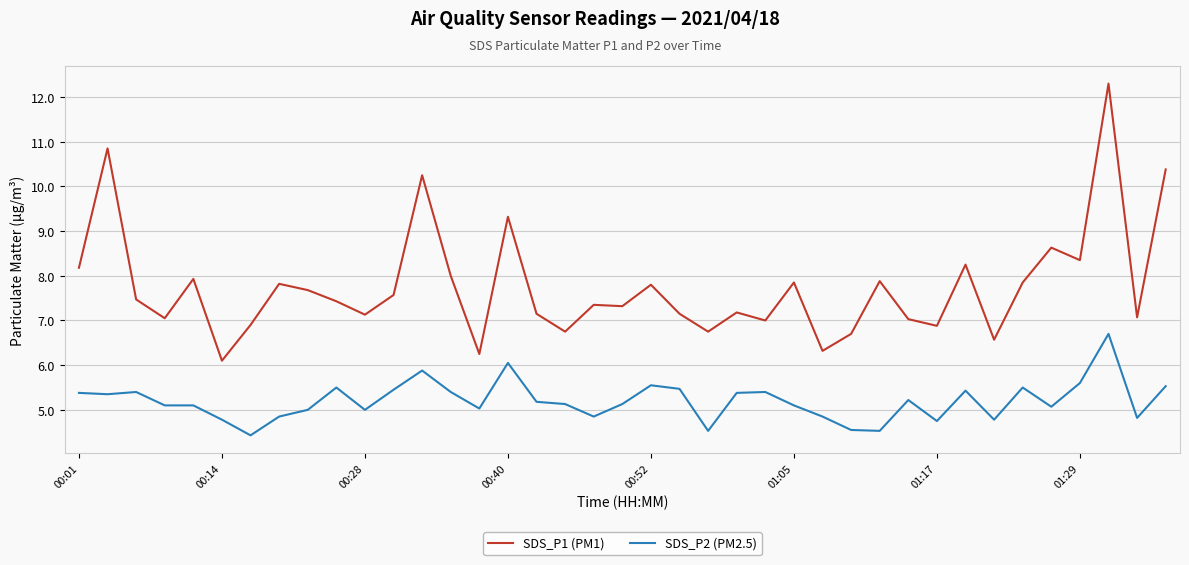

List the series in order of their overall mean, highest first.

SDS_P1 (PM1), SDS_P2 (PM2.5)